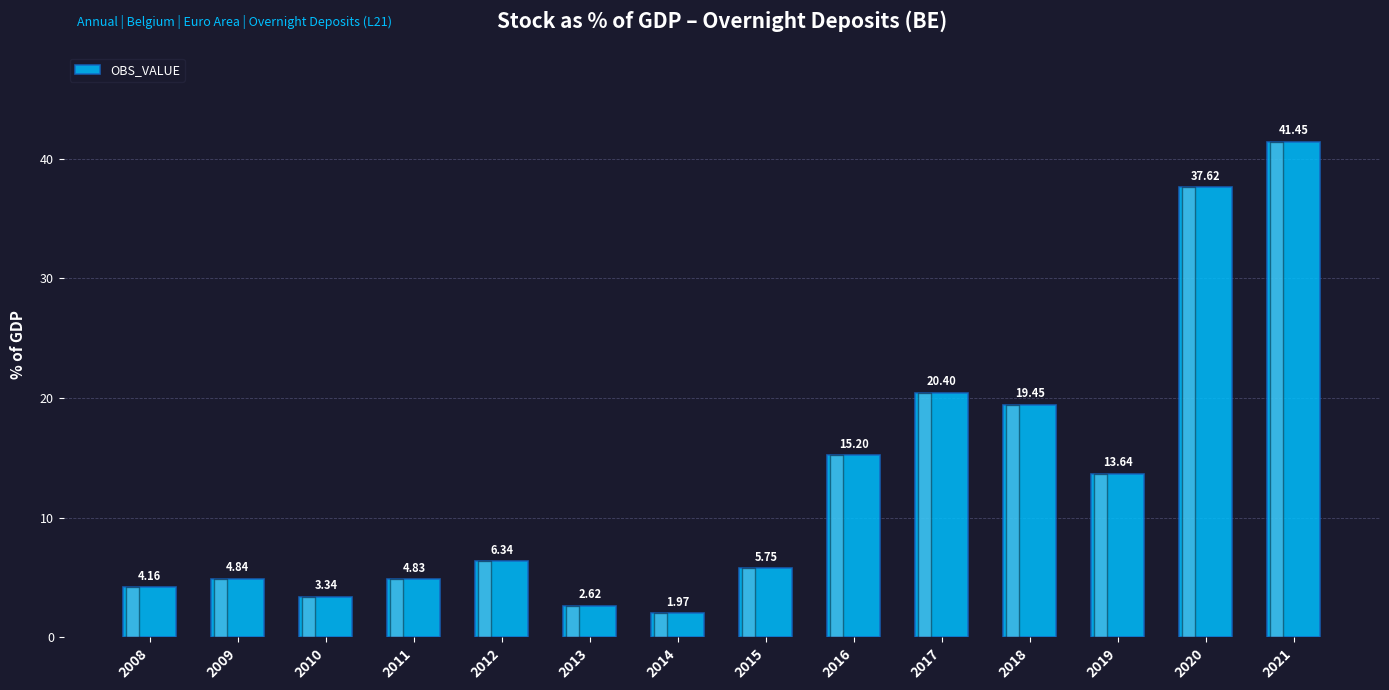

Rank the categories by value from lowest to highest.

2014, 2013, 2010, 2008, 2011, 2009, 2015, 2012, 2019, 2016, 2018, 2017, 2020, 2021